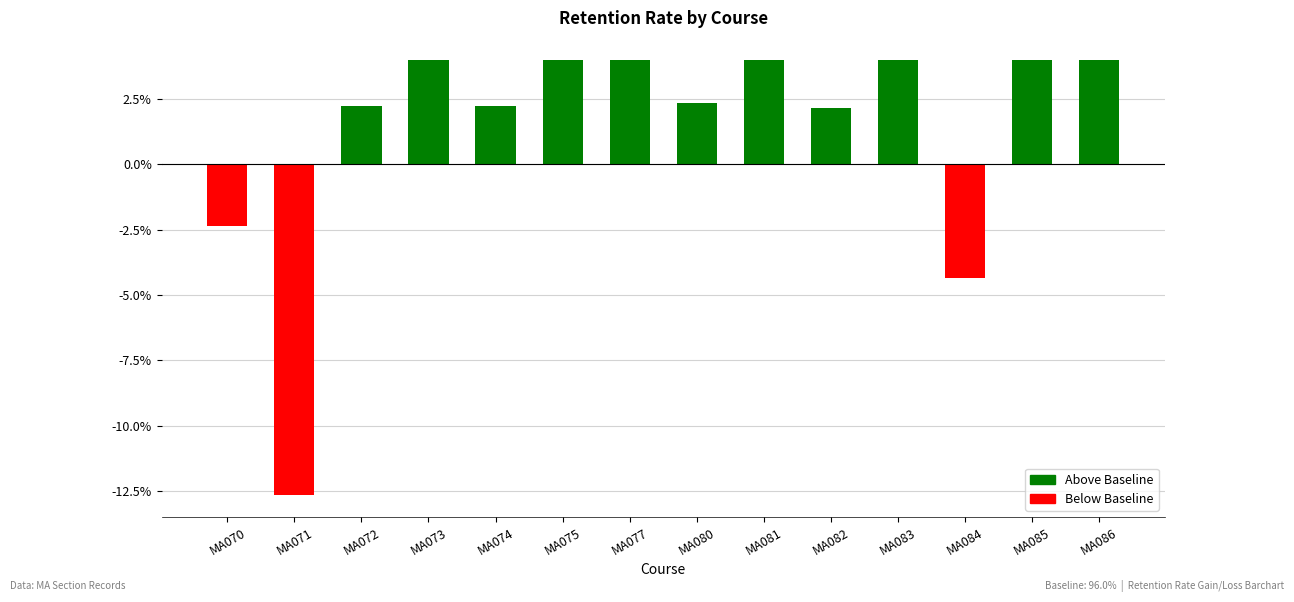

True or false: the data shows 1.2 at MA074.

False